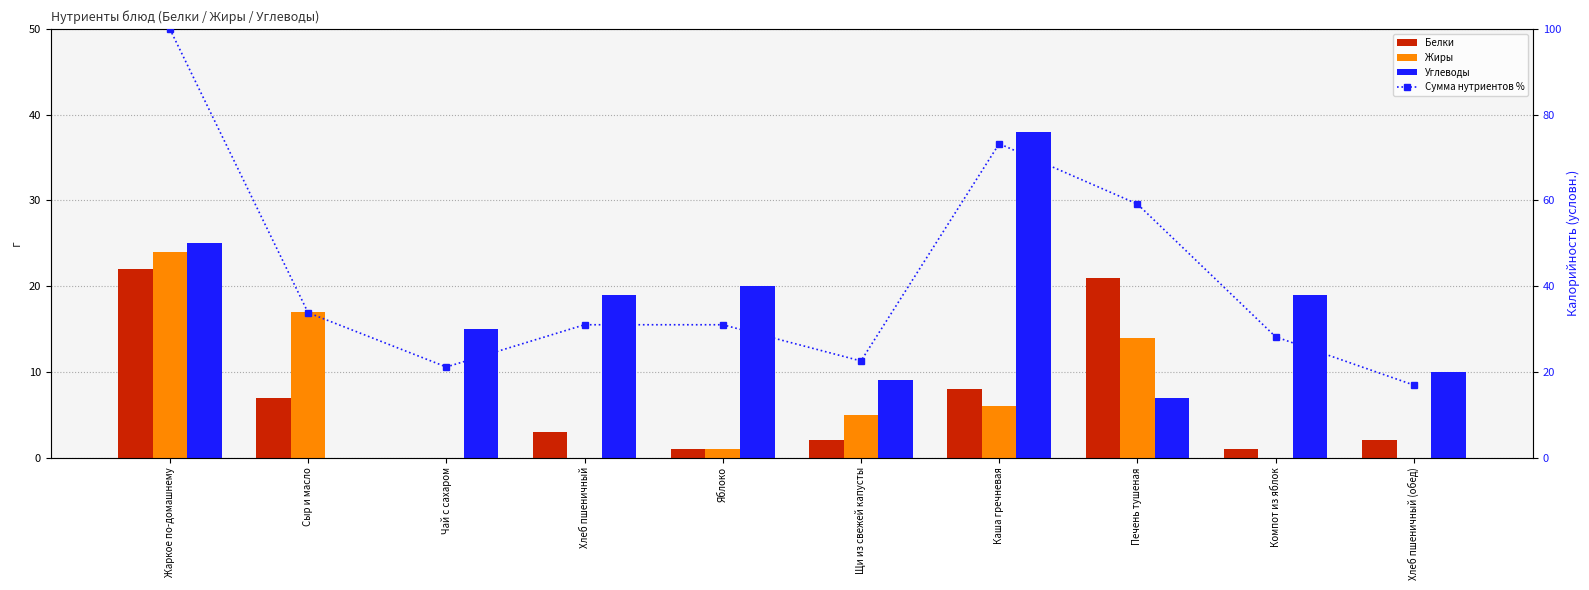

Is the value of Сумма нутриентов % at Хлеб пшеничный greater than the value of Углеводы at Яблоко?

Yes